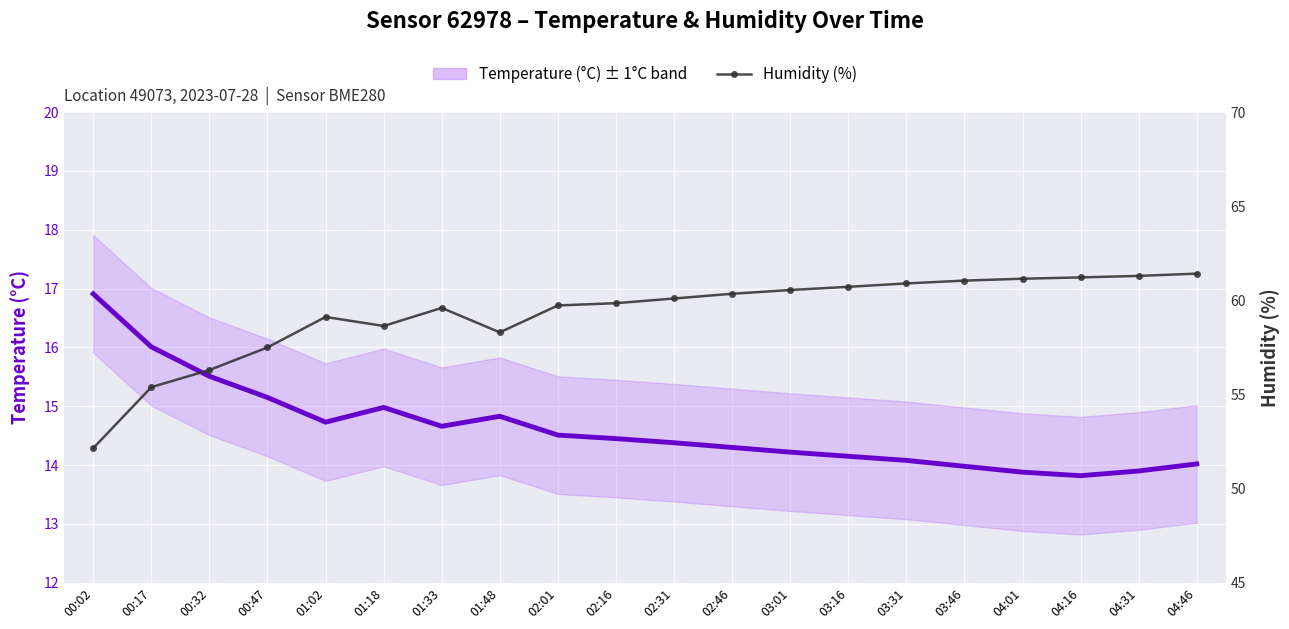

Where is the first local minimum for Temperature (°C)?

01:02